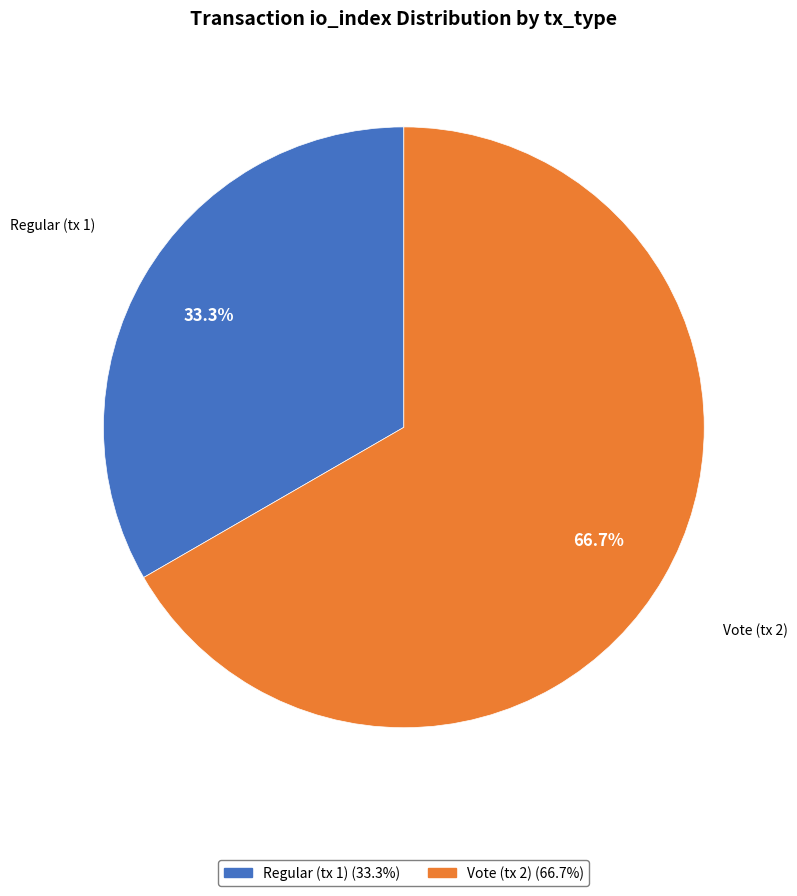

What is the smallest slice in the pie chart?

Regular (tx 1)